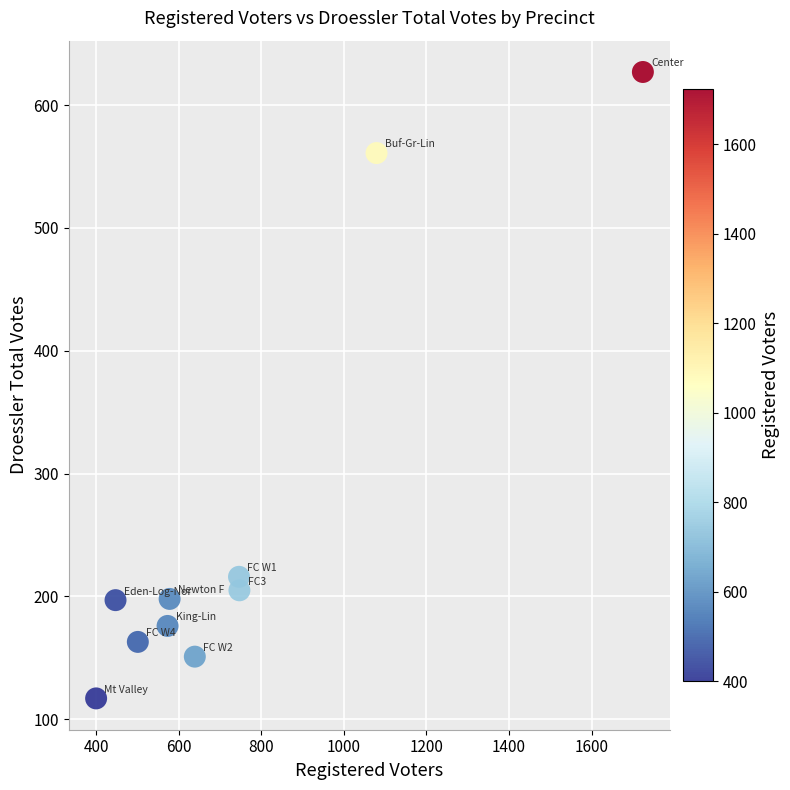

What Y value in the scatter plot is closest to 372?

216